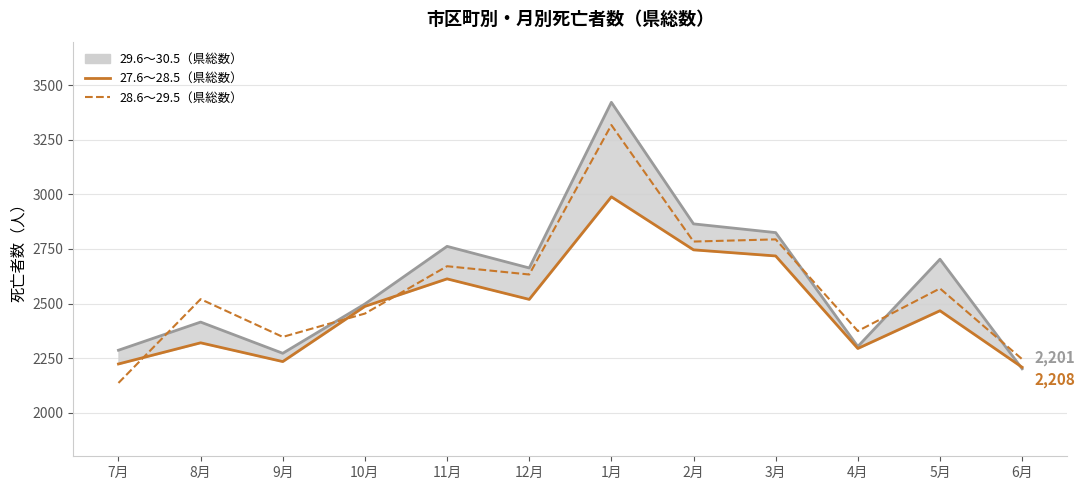

At which category is the sum across all series the highest?

1月